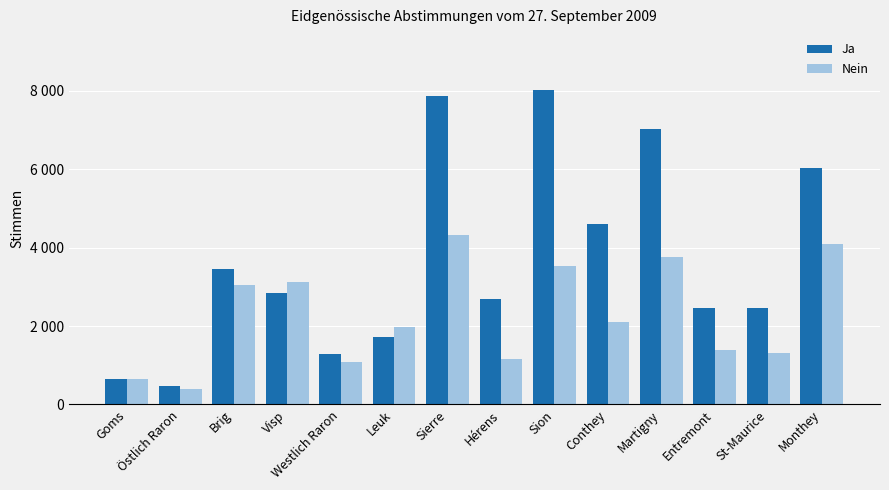

Are the bars horizontal?

No